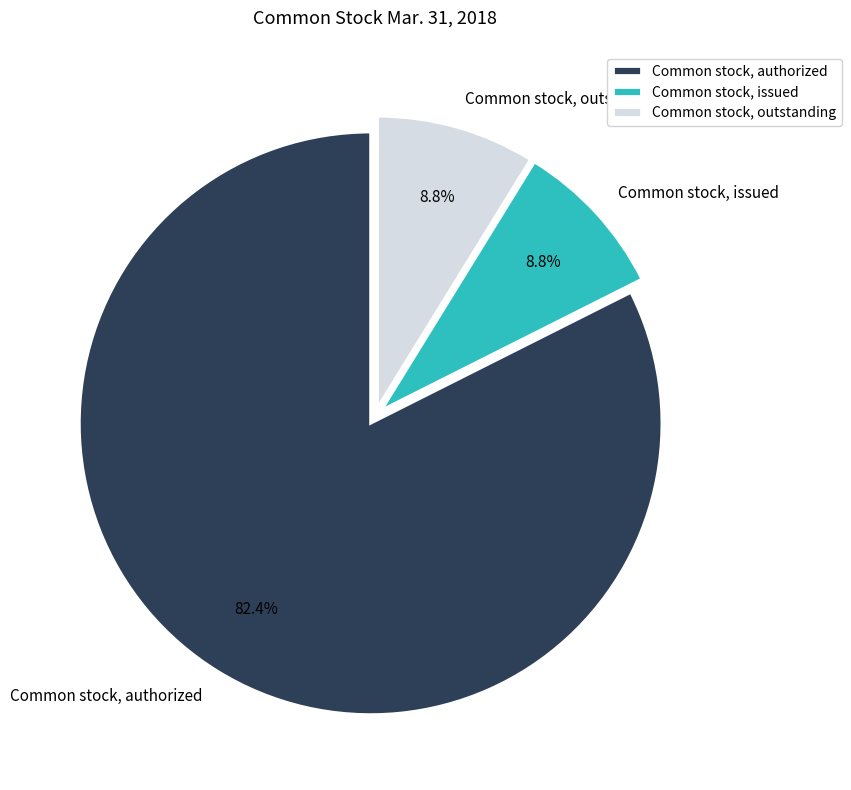

To the nearest percent, what is the difference between the Common stock, issued and Common stock, authorized slice percentages?

74%